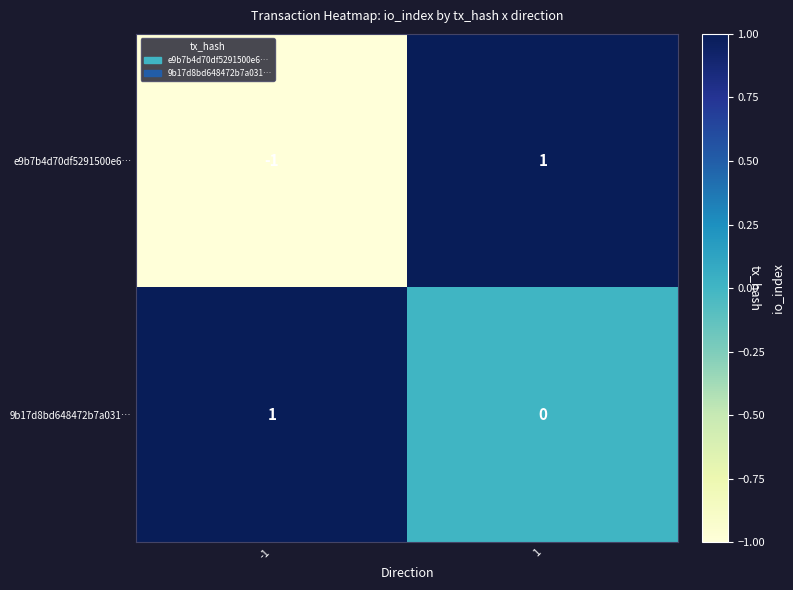

Which series has the largest total across all categories?

9b17d8bd648472b7a031…